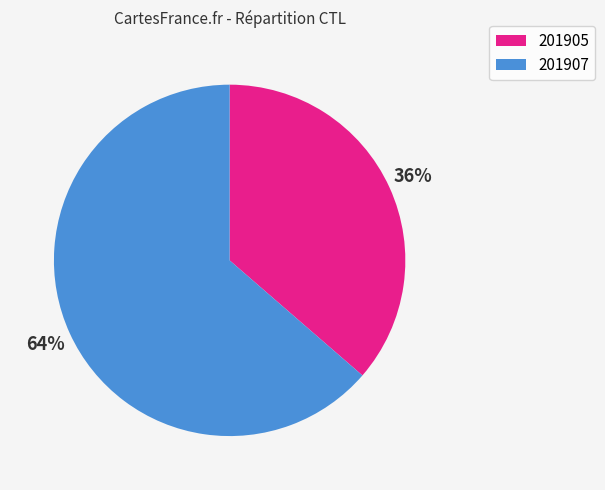

Does any single category account for the majority?

Yes